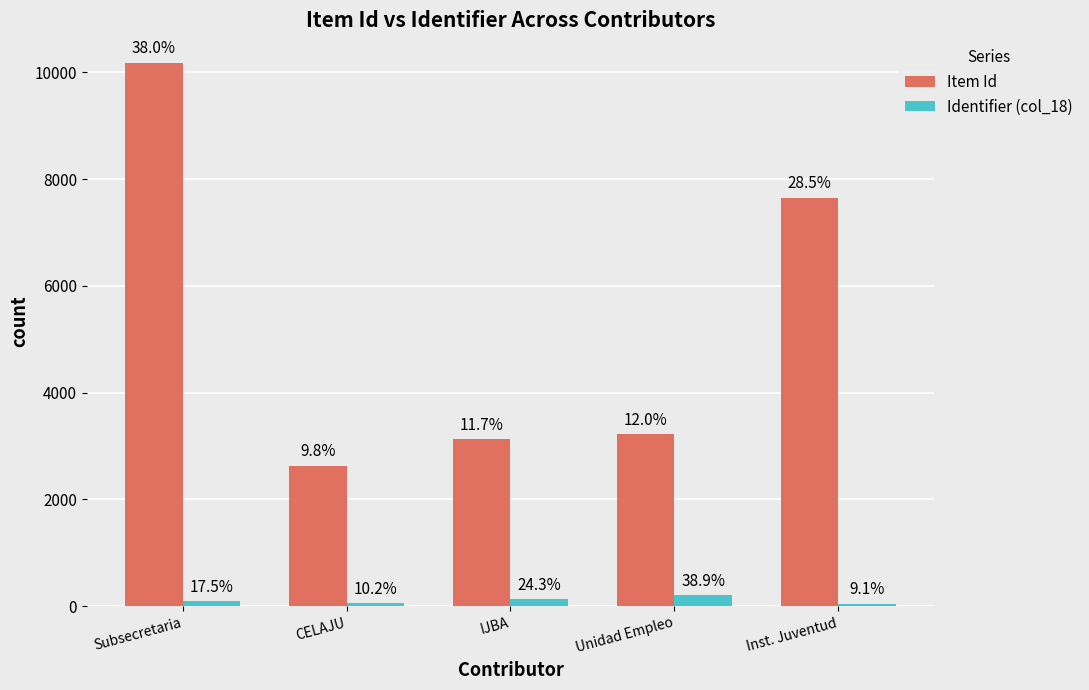

Reading left to right, list all the values displayed in this chart.

Item Id: 10183	2632	3131	3224	7650
Identifier (col_18): 92	54	128	205	48